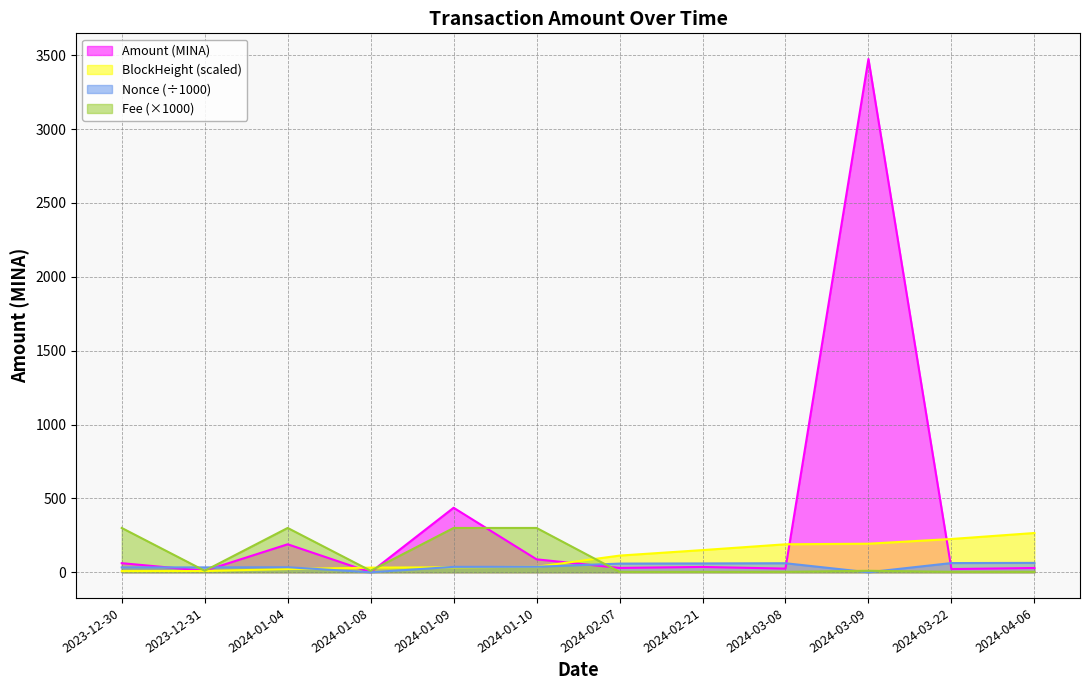

How many times do Fee and Amount cross each other?

3